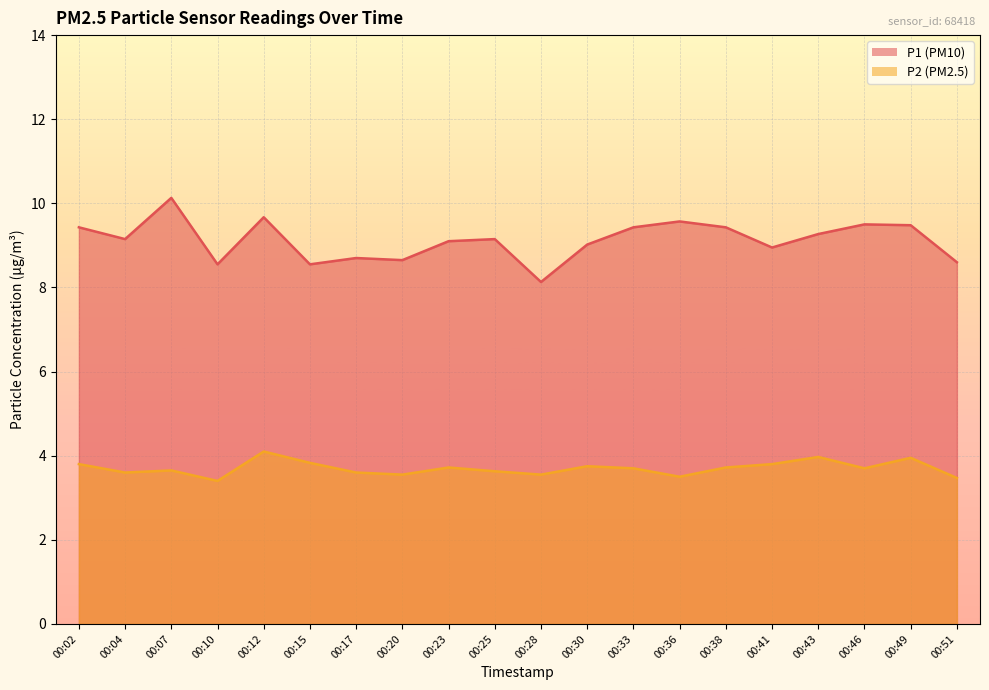

Between 00:10 and 00:36, which series saw the biggest shift?

P1